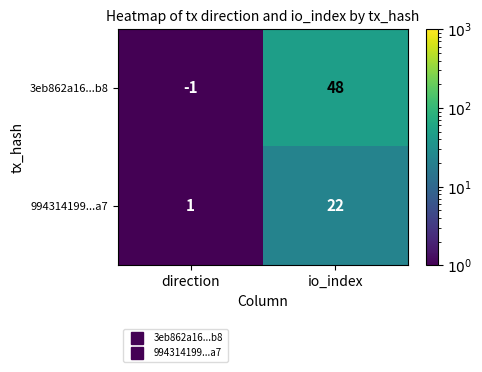

Reading left to right, list all the values displayed in this chart.

3eb862a16...b8: direction=-1	io_index=48
994314199...a7: direction=1	io_index=22